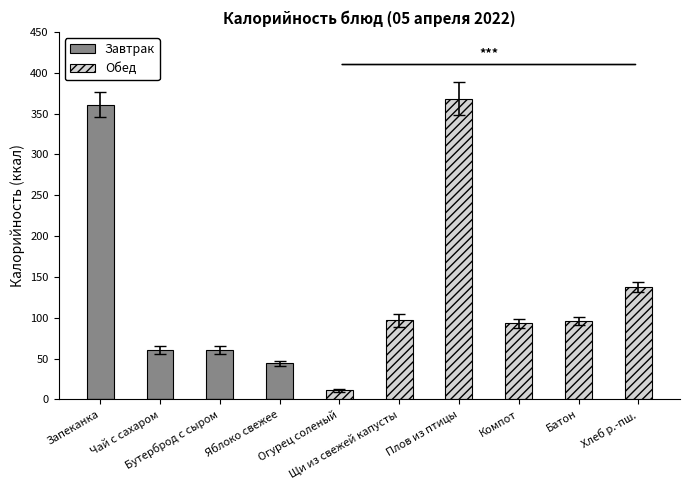

The value of Обед at Бутерброд с сыром is -167. True or false?

False